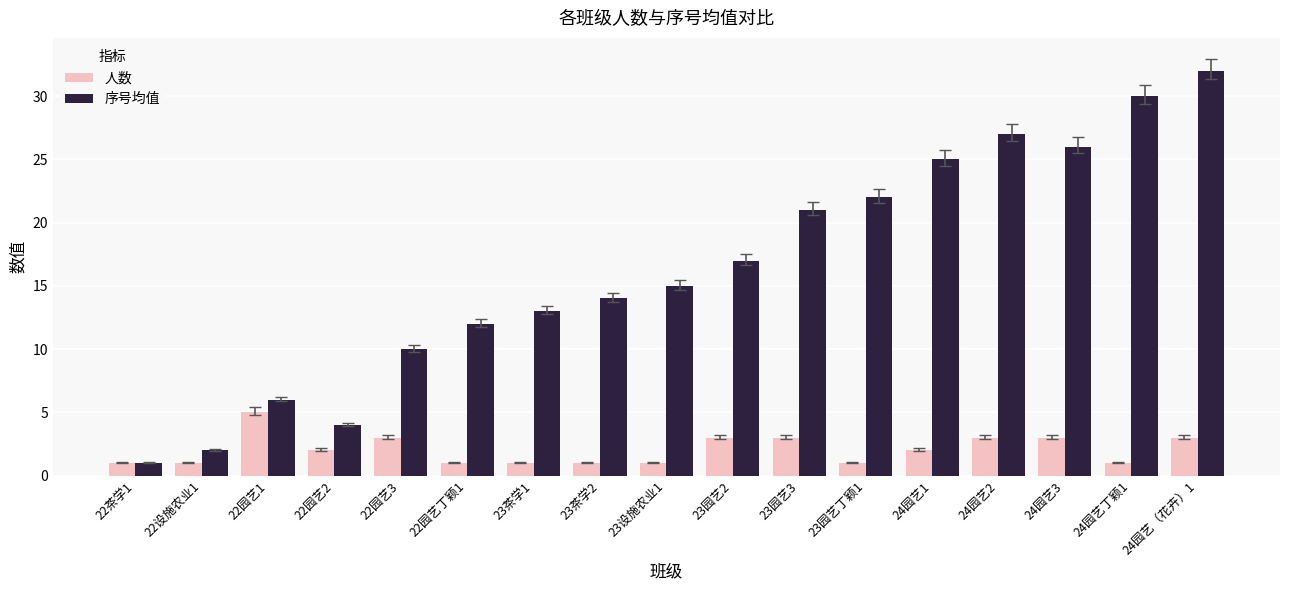

At which category is the sum across all series the highest?

24园艺（花卉）1